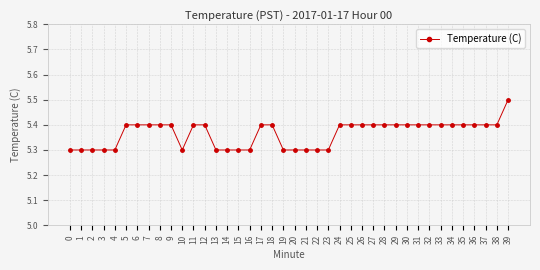

What is the change in value from 21 to 25?

+0.1